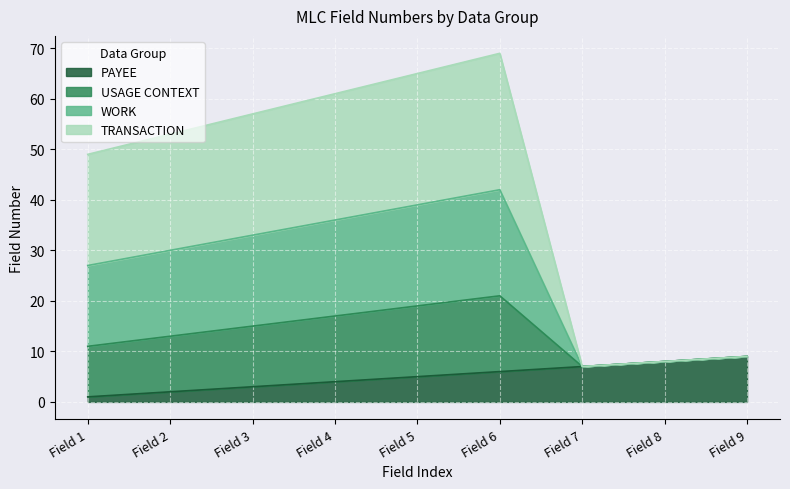

What are all the series names shown in the legend?

PAYEE, USAGE CONTEXT, WORK, TRANSACTION